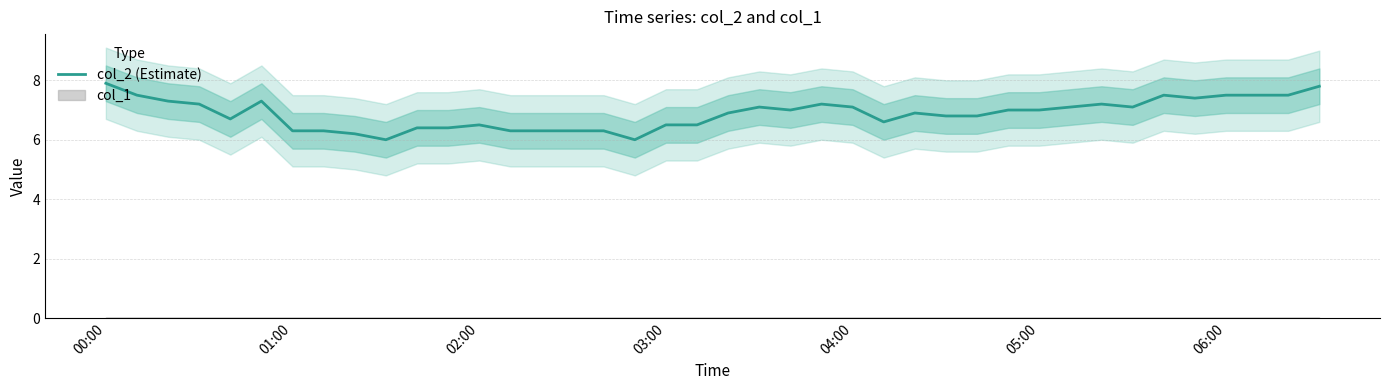

What is the highest value of the col_2 (Estimate) series?

7.9